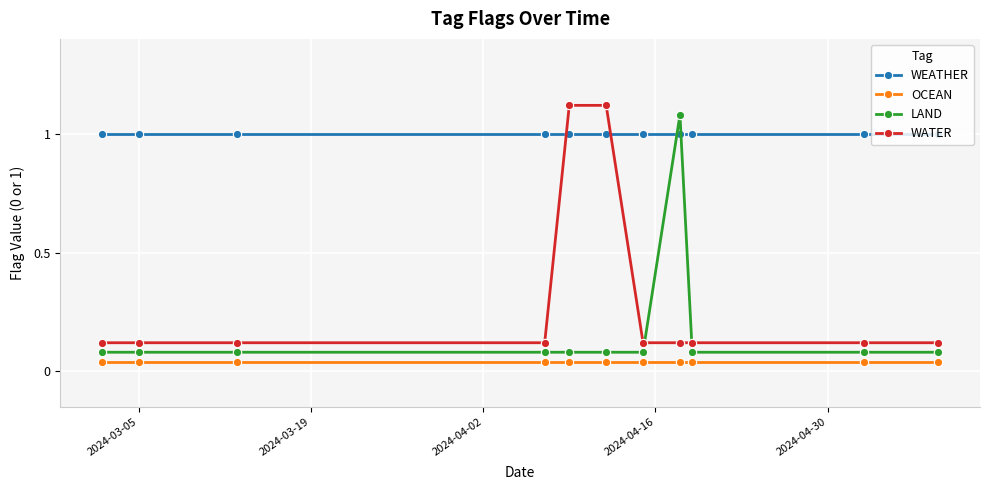

How many times do LAND and WEATHER cross each other?

2